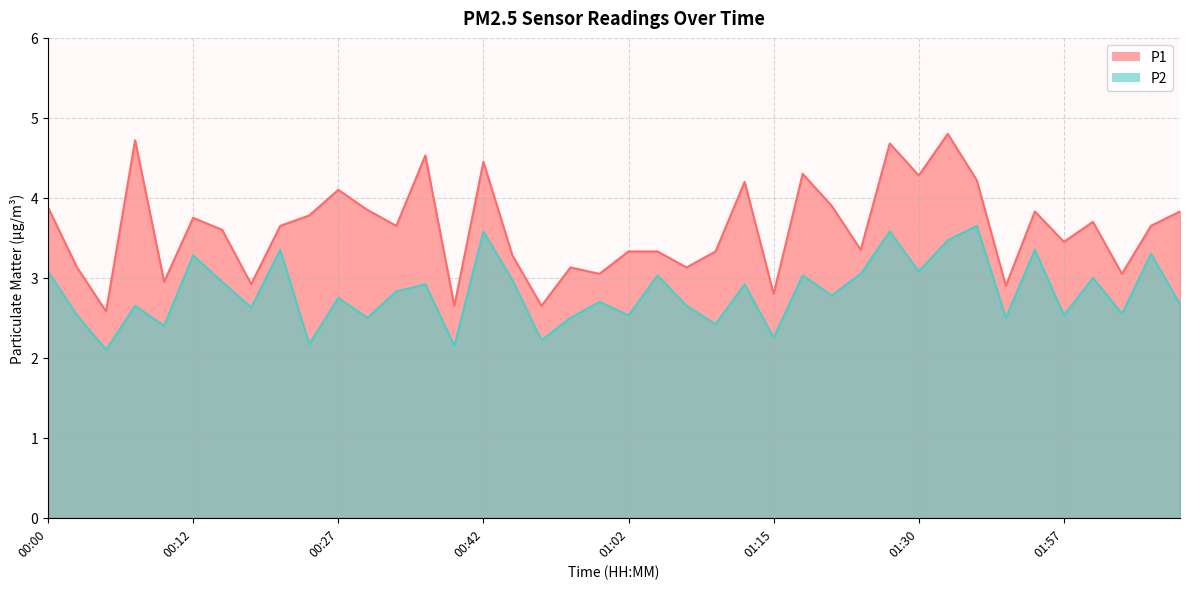

How many lines are shown in the chart?

2